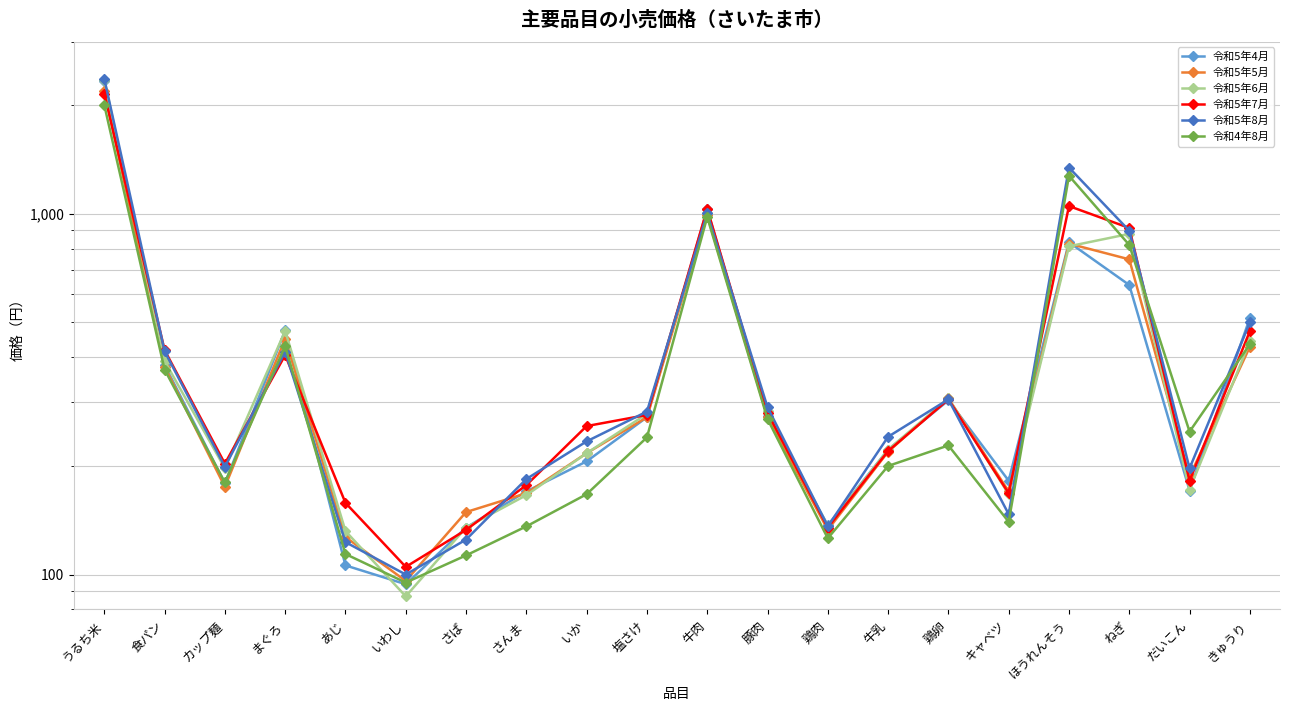

At which label does 令和5年7月 reach its minimum?

いわし